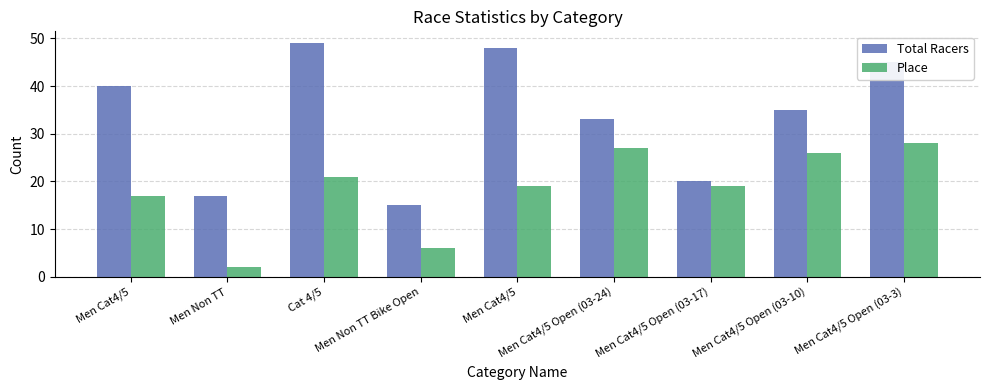

At how many categories does at least one series exceed 8?

9